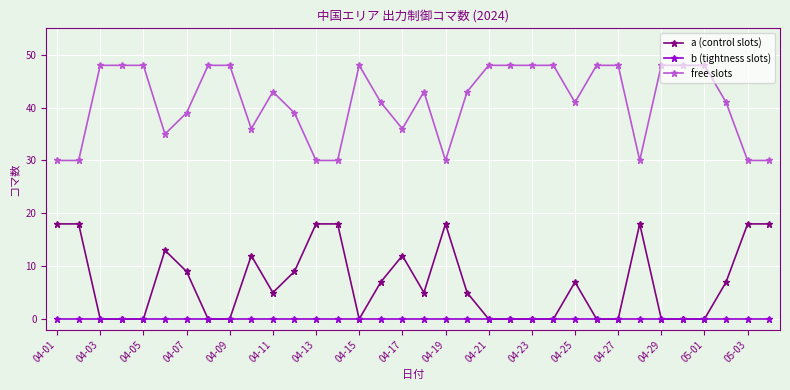

True or false: a (control slots) has more than 1 interior local peaks.

True